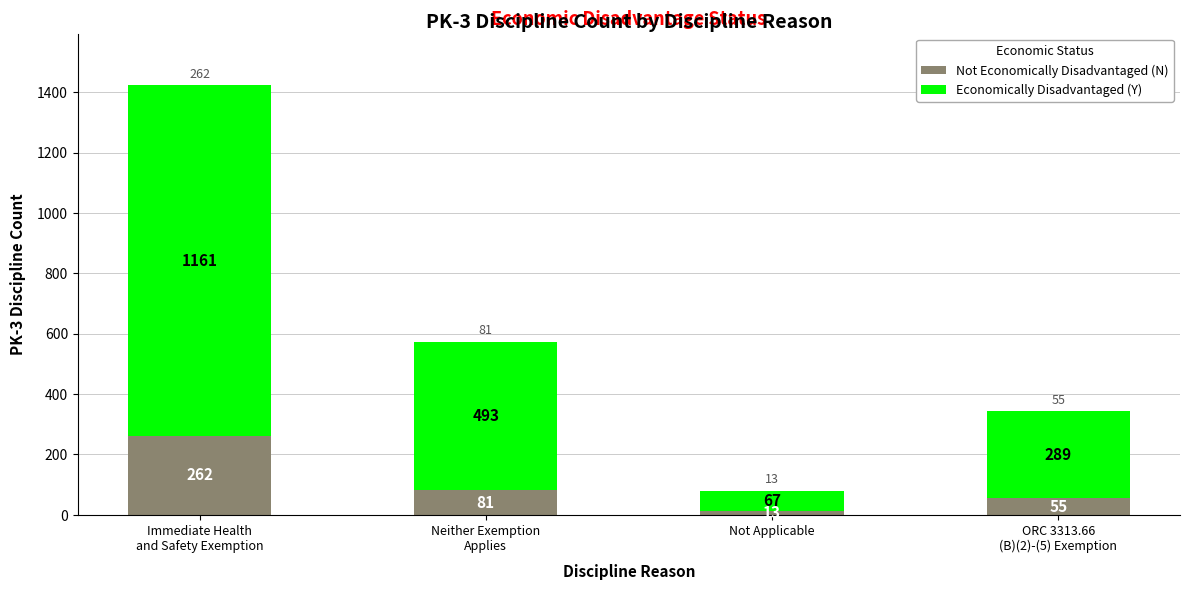

Where is Not Economically Disadvantaged (N) nearest to the value 137?

Neither Exemption
Applies